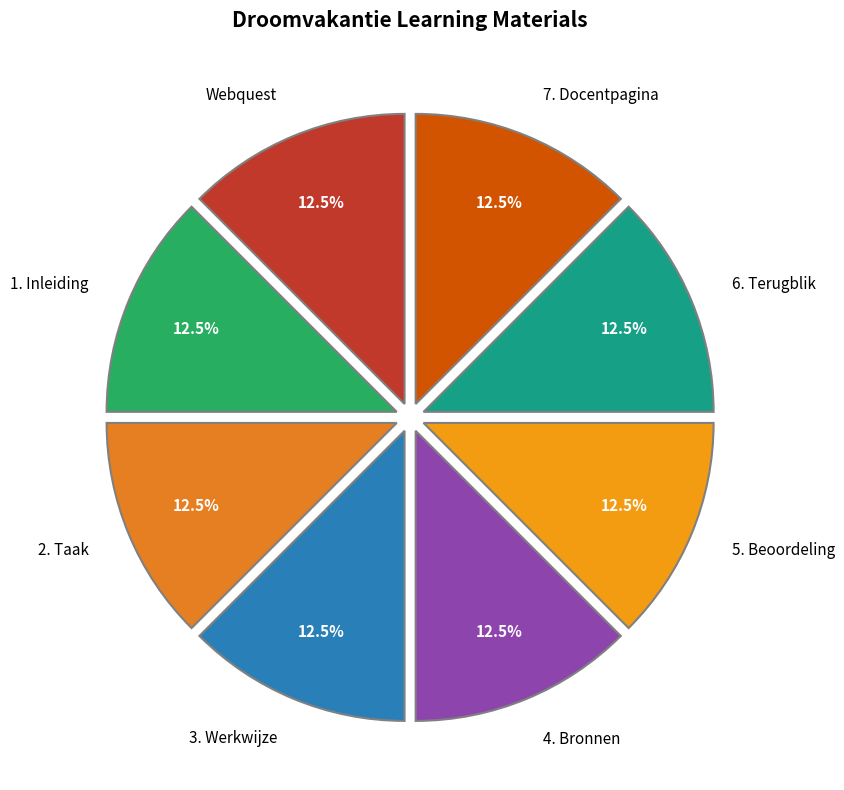

Does 6. Terugblik represent more than half of the total?

No